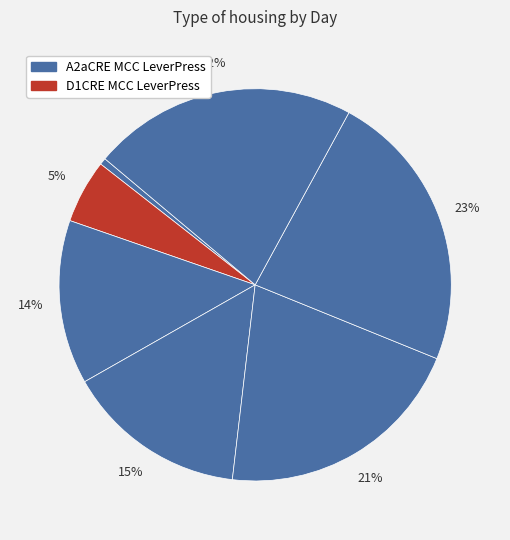

How many slices are in this pie chart?

7